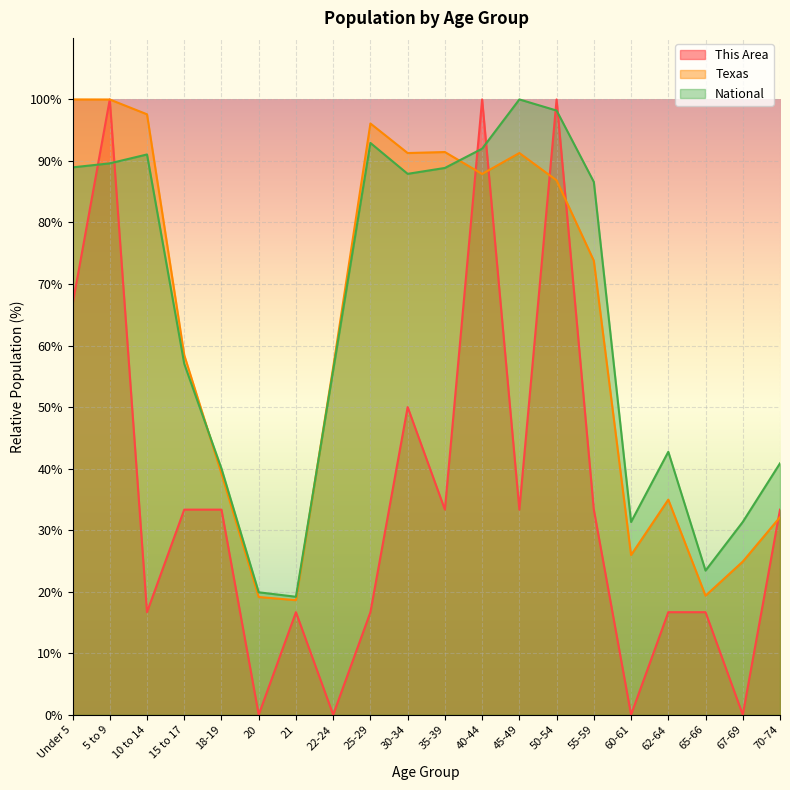

What is the total value across all series at 40-44?

279.9